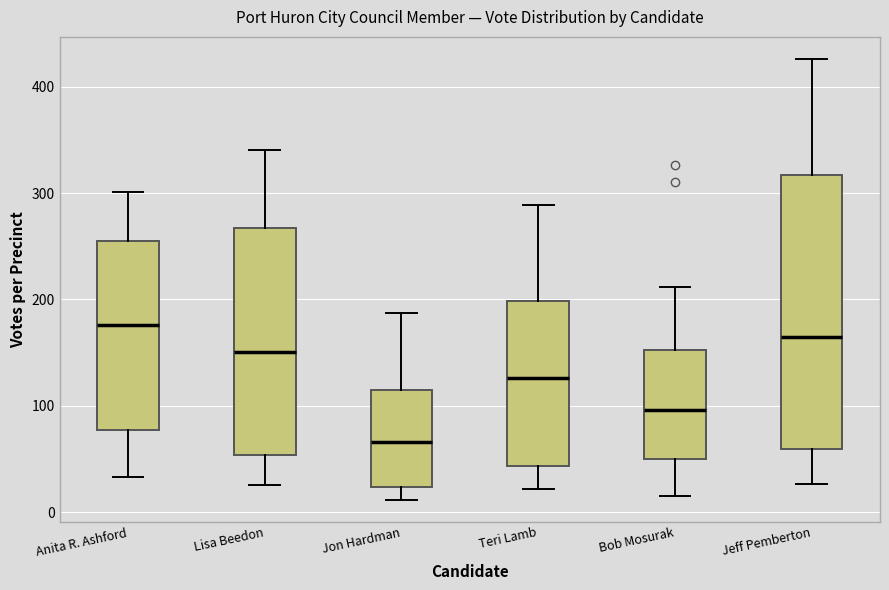

Reading left to right, transcribe this box plot: for each box, give where its median line is, the range the box spans, and where its two whiskers end, as read against the y-axis. The values are not printed on the chart, so give them approximately, as read against the axis.

Anita R. Ashford: median 180, box 80 to 250, whiskers 30 to 300
Lisa Beedon: median 150, box 50 to 270, whiskers 30 to 340
Jon Hardman: median 70, box 20 to 120, whiskers 10 to 190
Teri Lamb: median 130, box 40 to 200, whiskers 20 to 290
Bob Mosurak: median 100, box 50 to 150, whiskers 20 to 210
Jeff Pemberton: median 160, box 60 to 320, whiskers 30 to 430